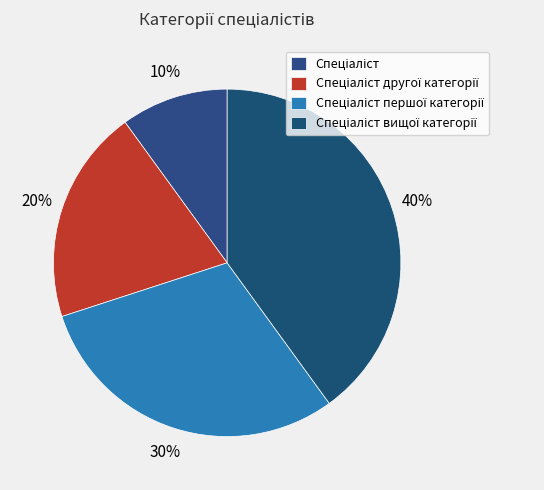

Count the number of slices in the pie.

4